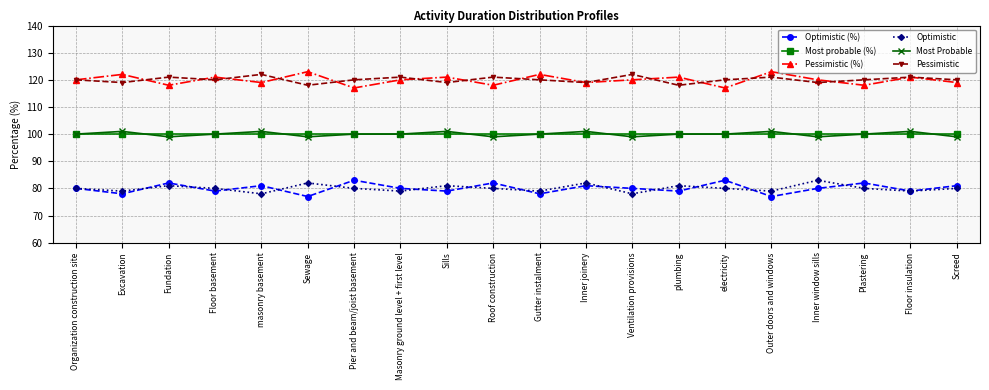

How many interior local valleys does the Optimistic series have?

7